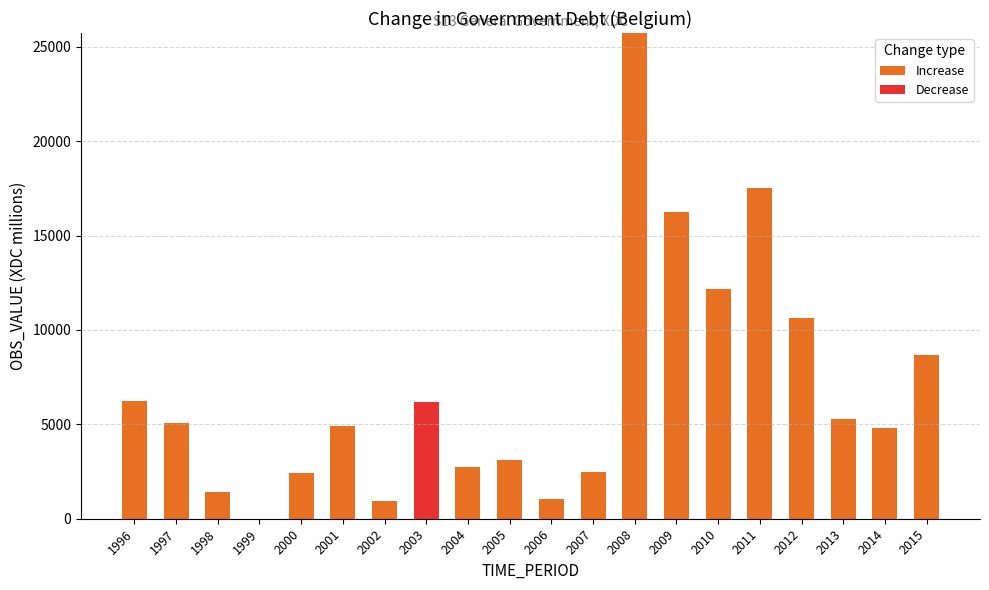

True or false: Increase has a value of 4371.4 at 2010.

False